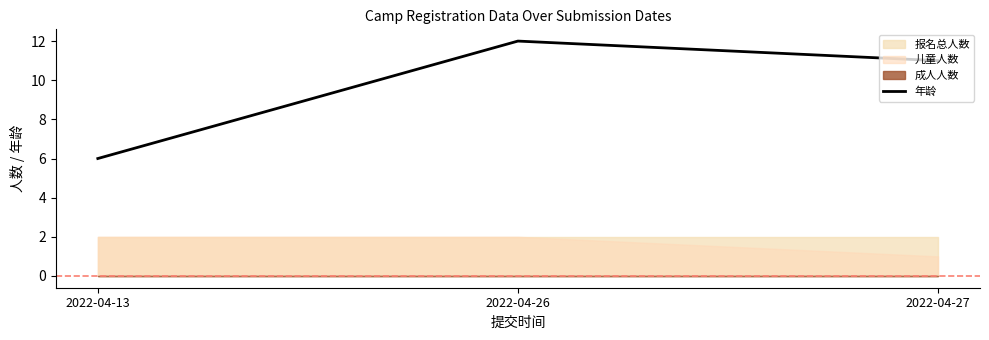

What is the greatest value displayed?

12